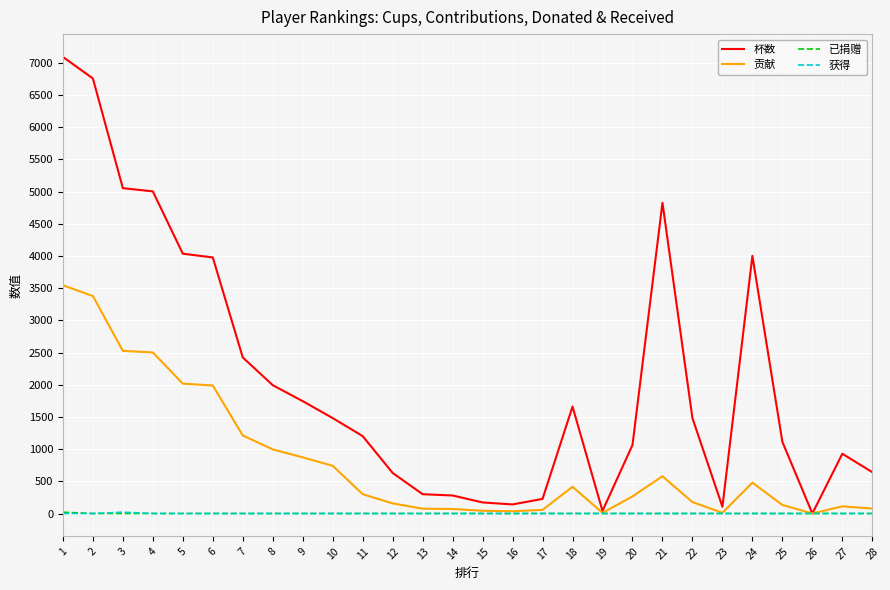

Which series has the largest total across all categories?

杯数